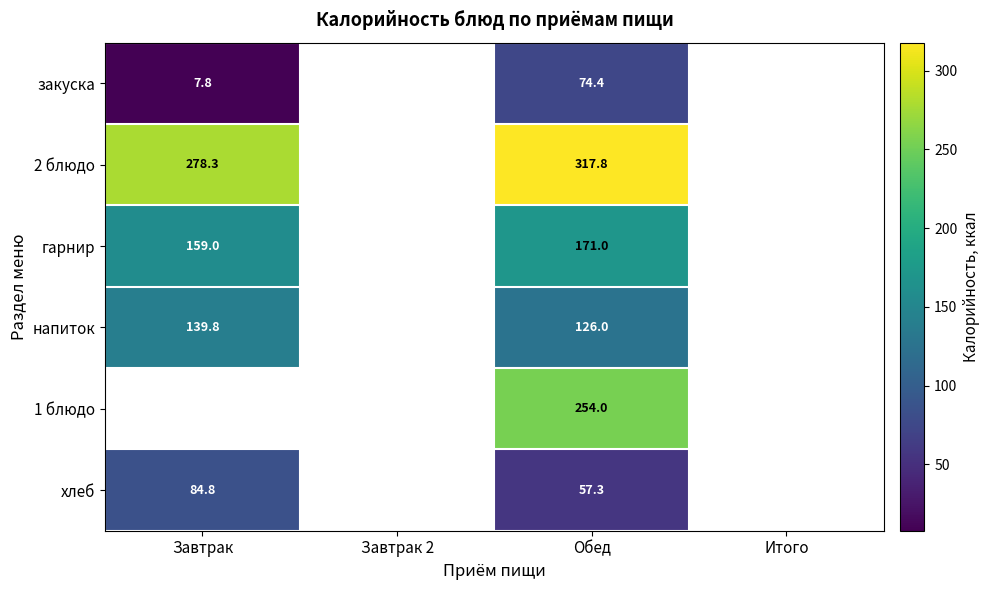

What is the spread (max minus min) of values at Обед?

260.5